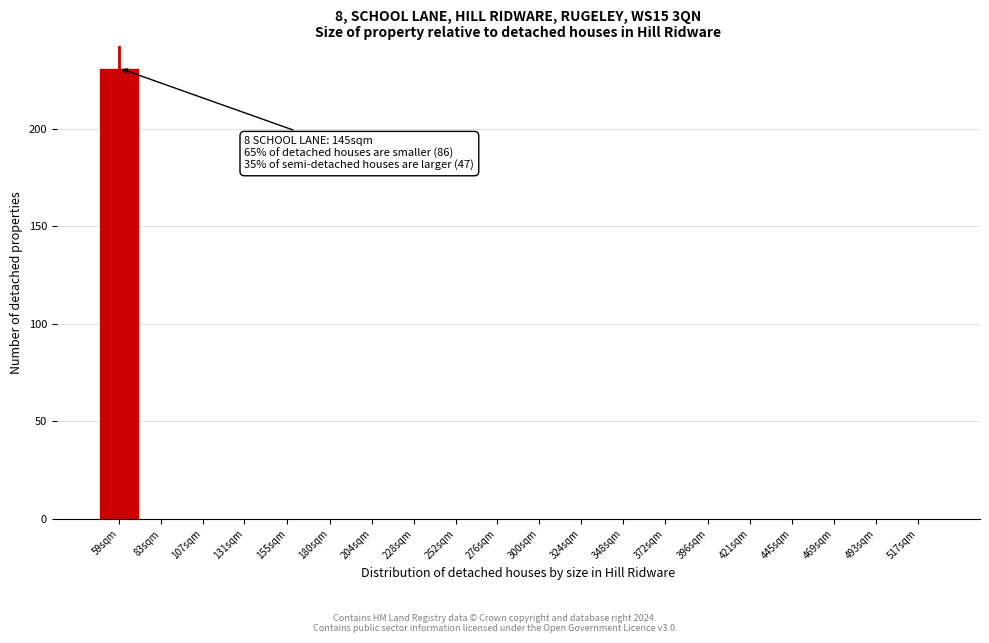

Reading right to left, transcribe all the data shown in this chart.

517sqm=0	493sqm=0	469sqm=0	445sqm=0	421sqm=0	396sqm=0	372sqm=0	348sqm=0	324sqm=0	300sqm=0	276sqm=0	252sqm=0	228sqm=0	204sqm=0	180sqm=0	155sqm=0	131sqm=0	107sqm=0	83sqm=0	59sqm=231